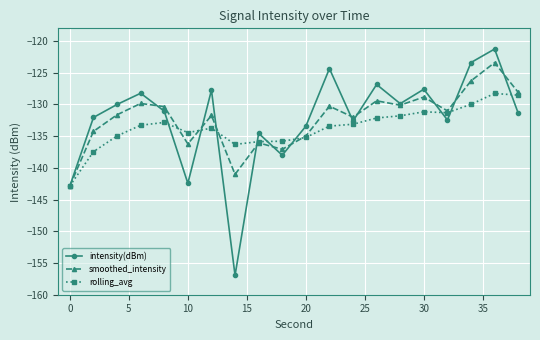

How many lines are shown in the chart?

3